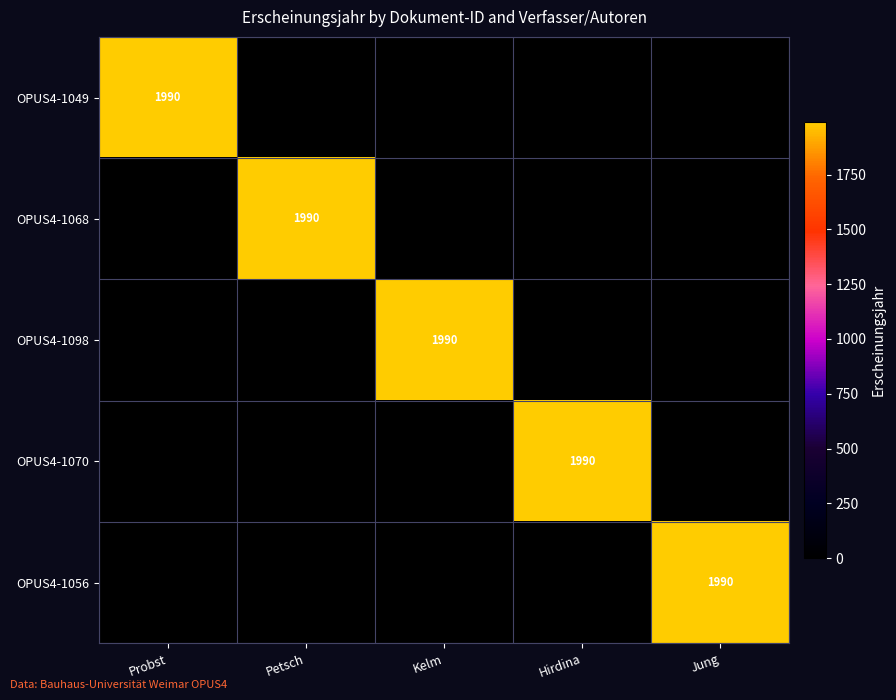

Is it true that OPUS4-1070 equals 1990 at Hirdina?

True